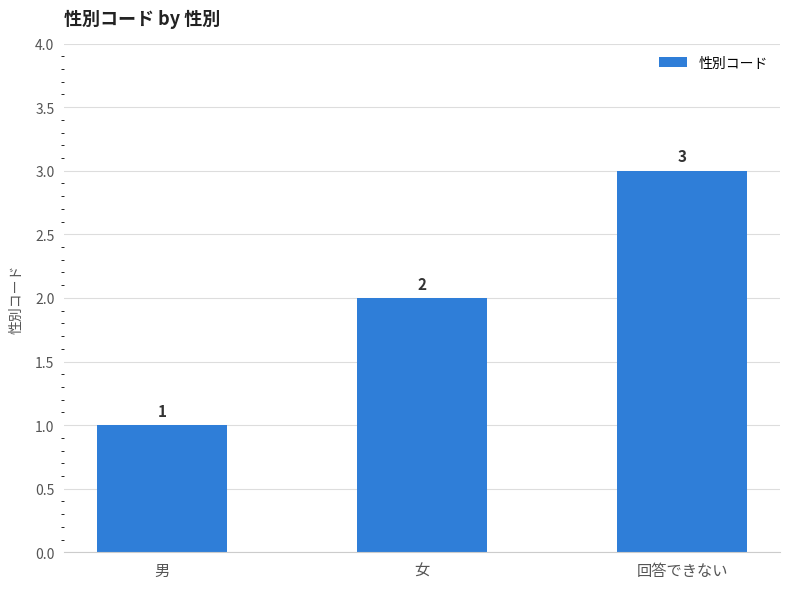

Reading right to left, what are all the values shown in this chart?

3	2	1